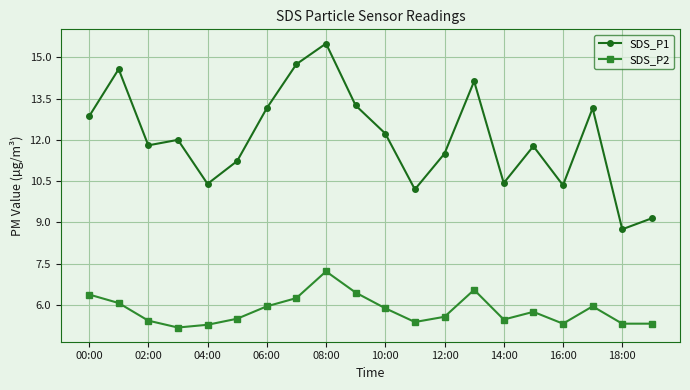

Which series has the largest range (max minus min)?

SDS_P1